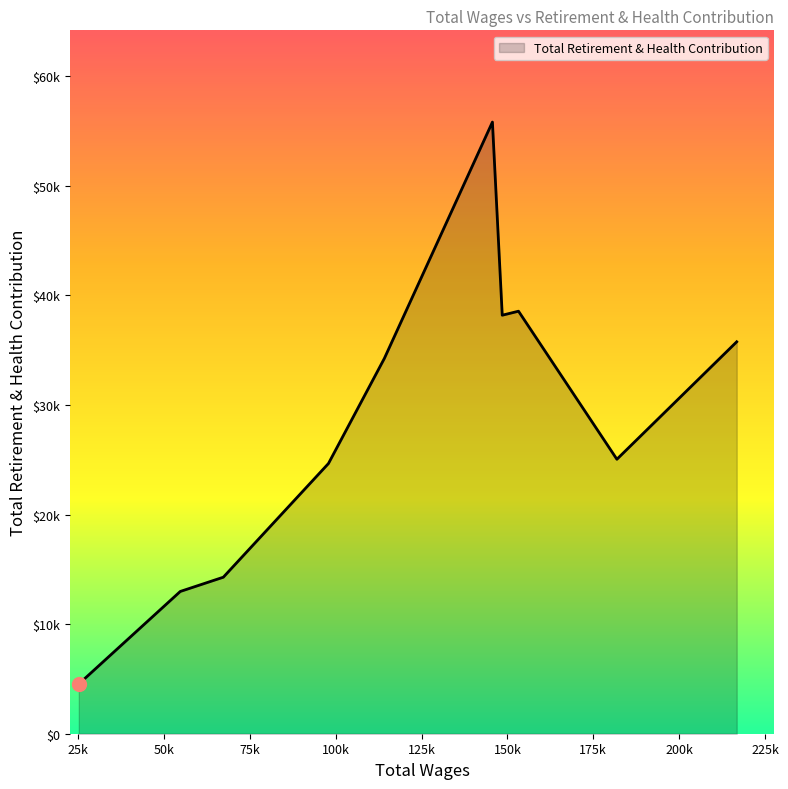

Does the chart have visible grid lines?

No